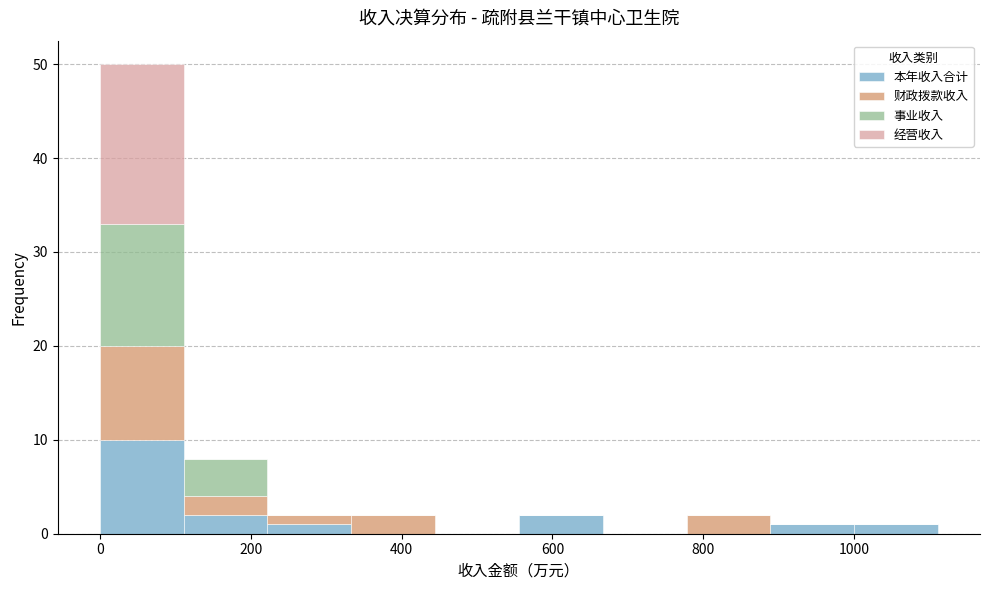

Reading left to right, list every stacked bar in this chart as the range it spans on the x-axis followed by its total height. Neither the bar edges nor the heights are printed on the chart, so give them approximately, as read against the axes.

0 to 120: 50
120 to 220: 8
220 to 340: 2
340 to 440: 2
440 to 560: 0
560 to 660: 2
660 to 780: 0
780 to 880: 2
880 to 1000: 1
1000 to 1120: 1